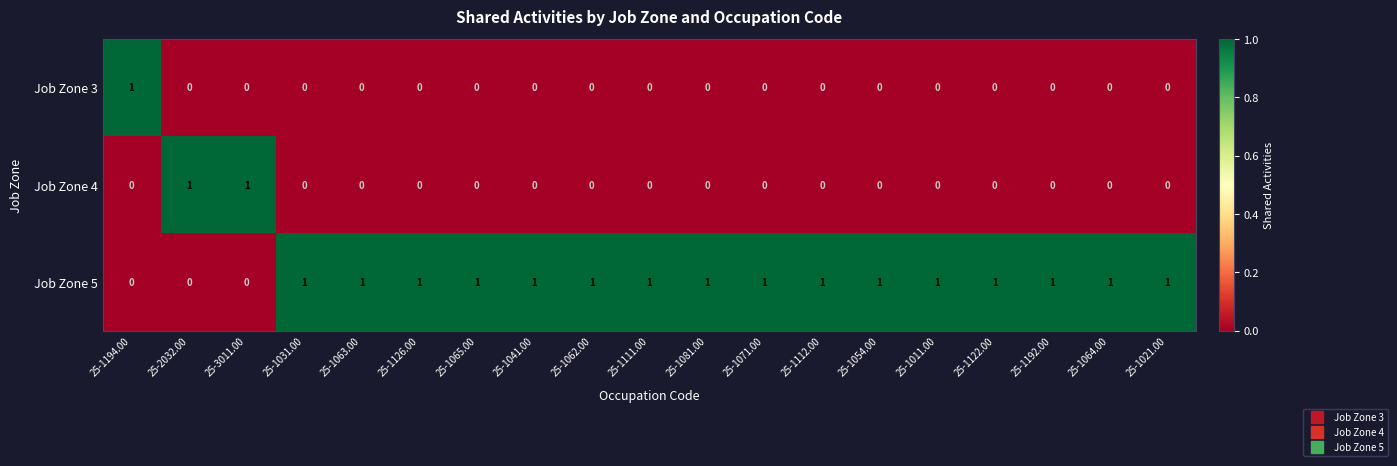

At how many categories does at least one series exceed 0?

19